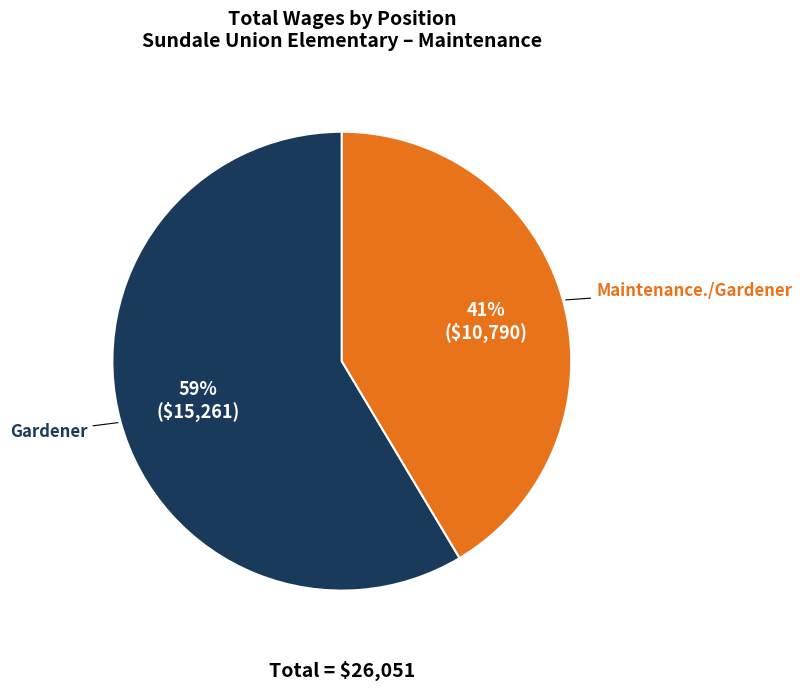

What is the ratio of the value at Gardener to the value at Maintenance./Gardener?

1.4